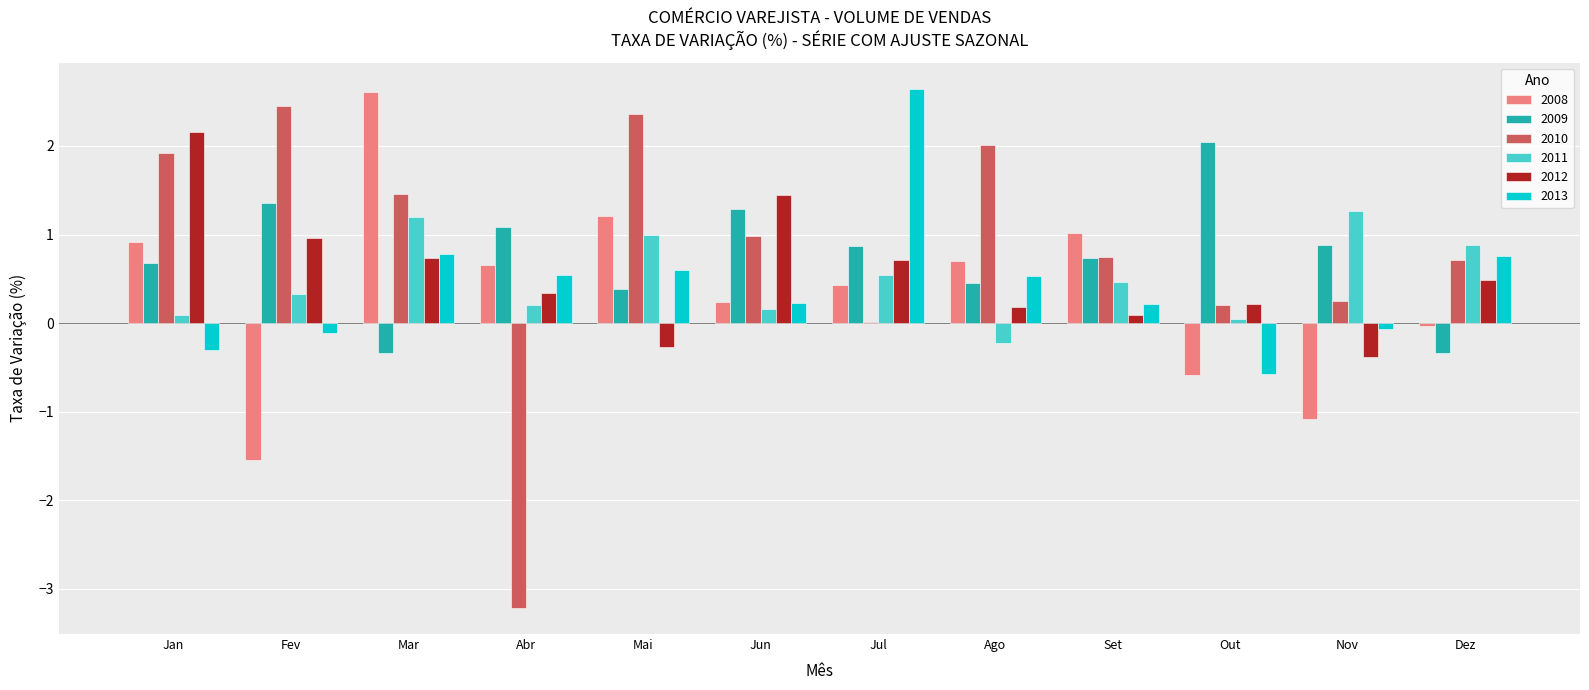

What is the highest value of the 2012 series?

2.2